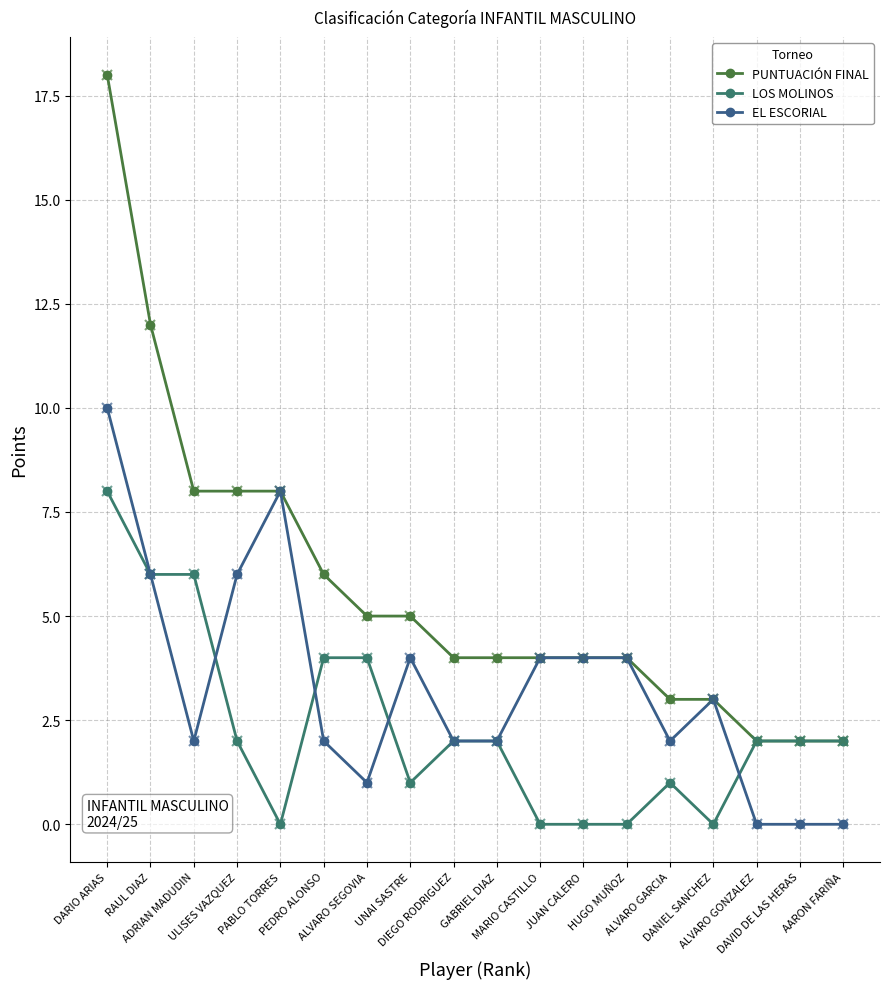

Where does the PUNTUACIÓN FINAL series first go above 4?

DARIO ARIAS